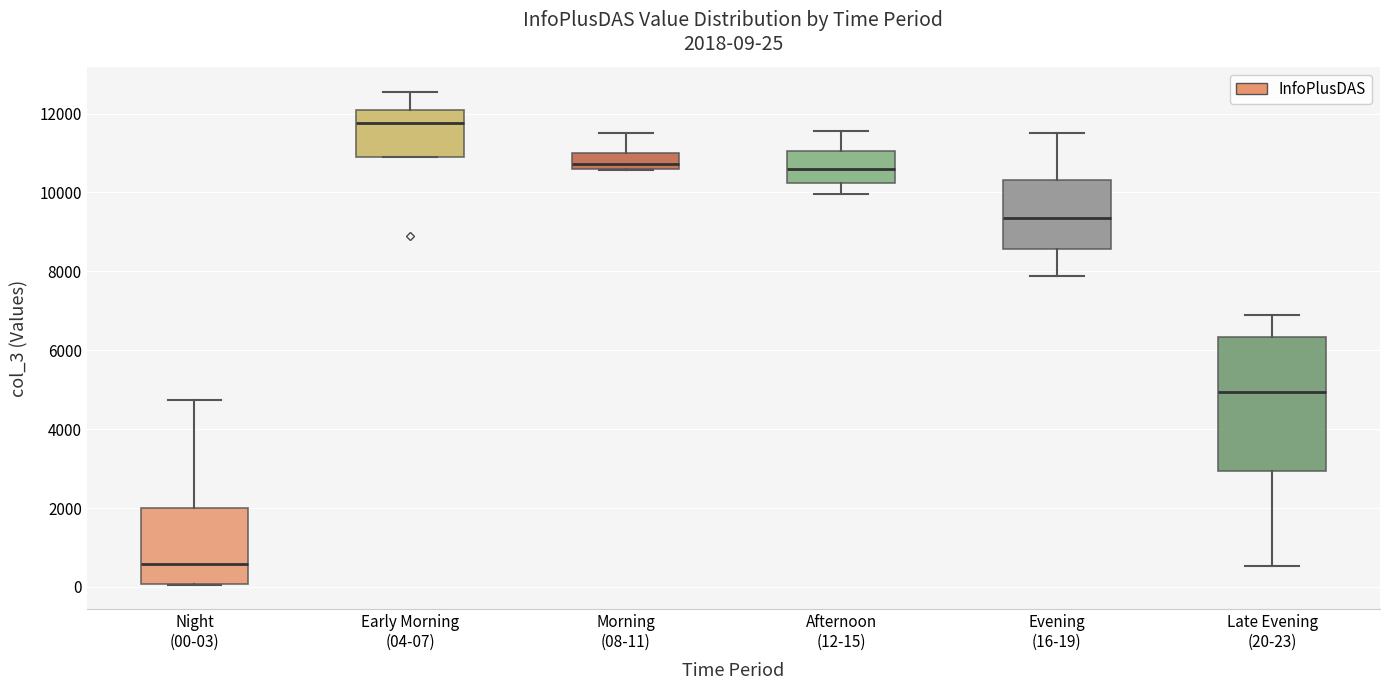

Which box is the tallest, from its lower edge to its upper edge?

Late Evening (20-23)